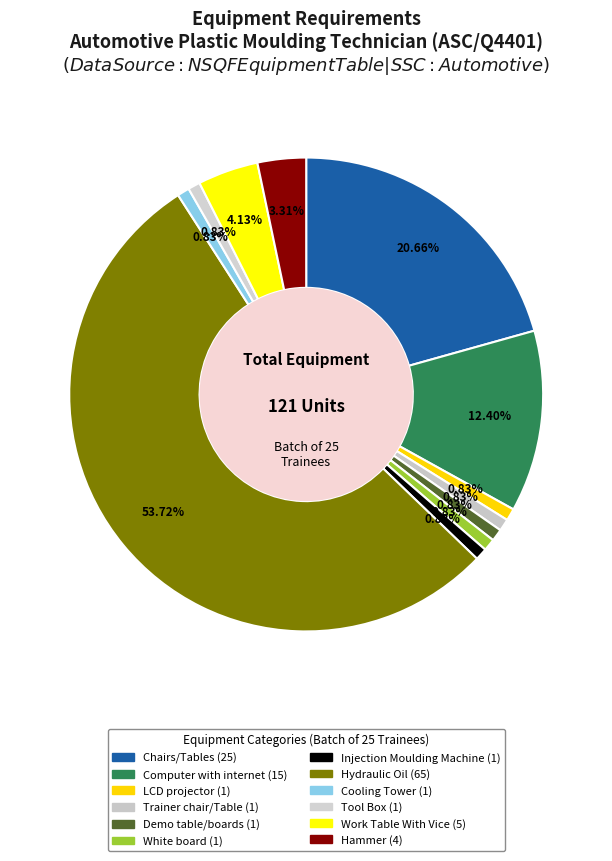

Count the number of slices in the pie.

12